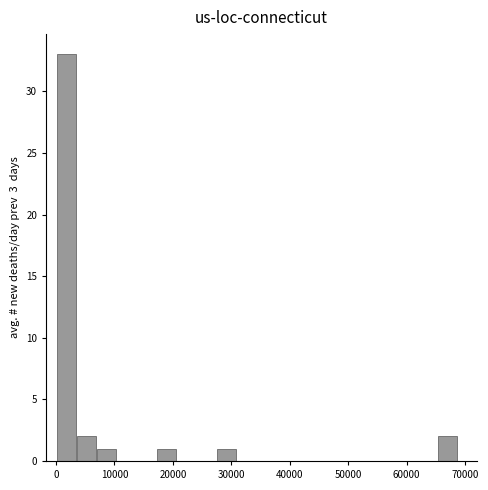

Read against the x-axis, roughly where is the centre of the tallest bar?

2000